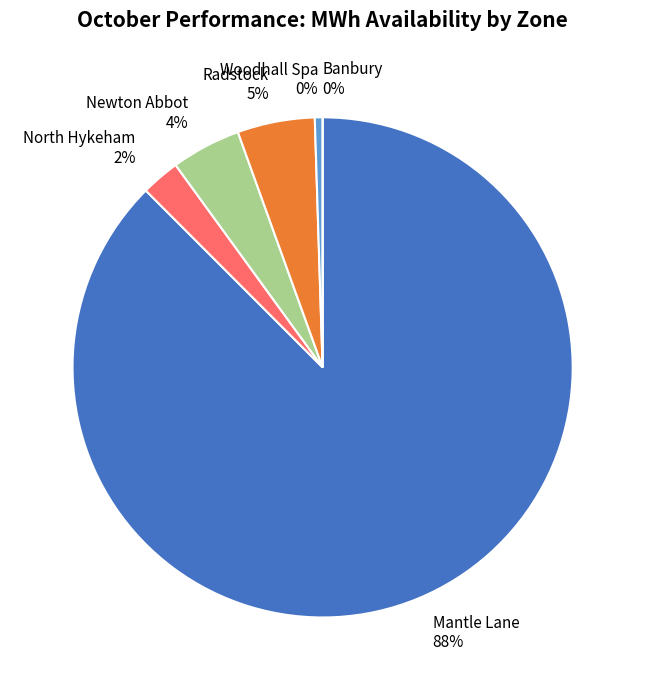

The Newton Abbot slice represents 4% of the pie. True or false?

True